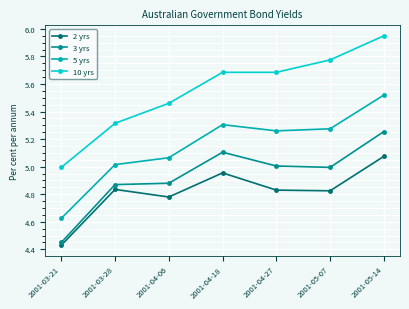

What is the label of the 5th point from the right?

2001-04-06